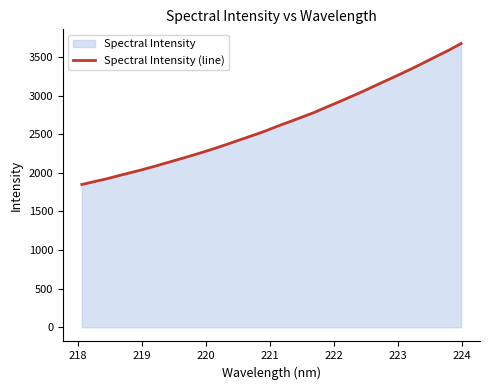

How many values exceed 2604?

16